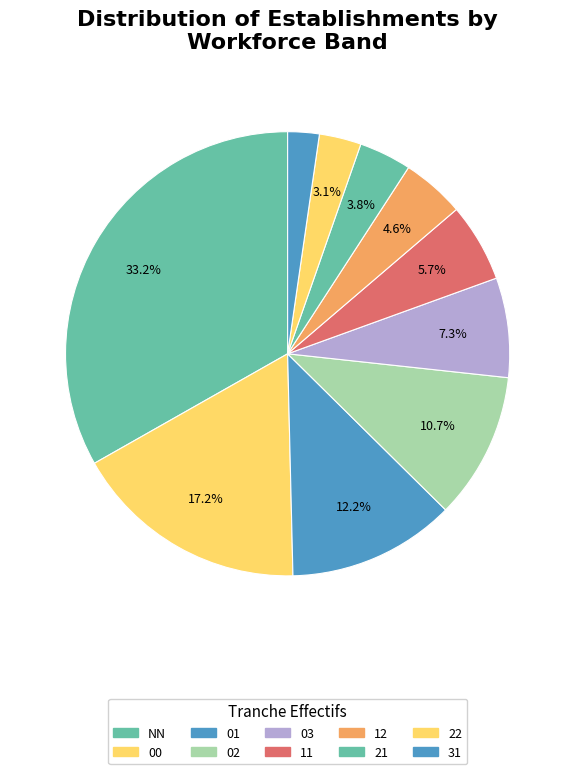

Combined, what portion of the pie is 02 and 11?

16.4%